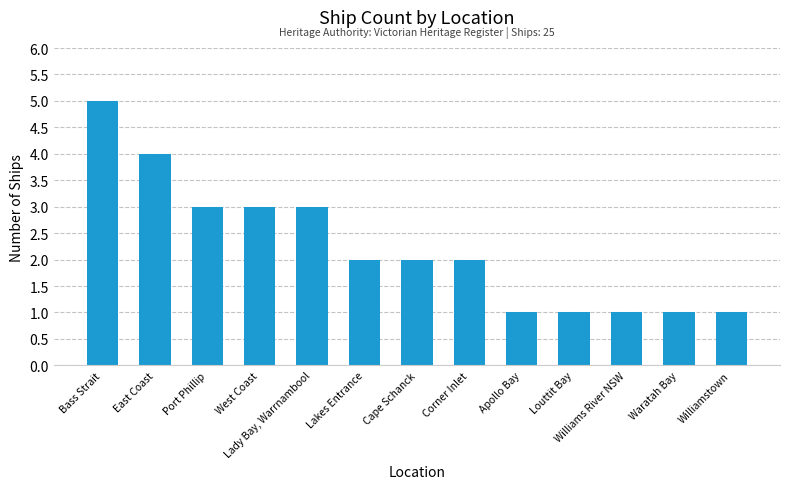

Which label corresponds to the largest value in the chart?

Bass Strait